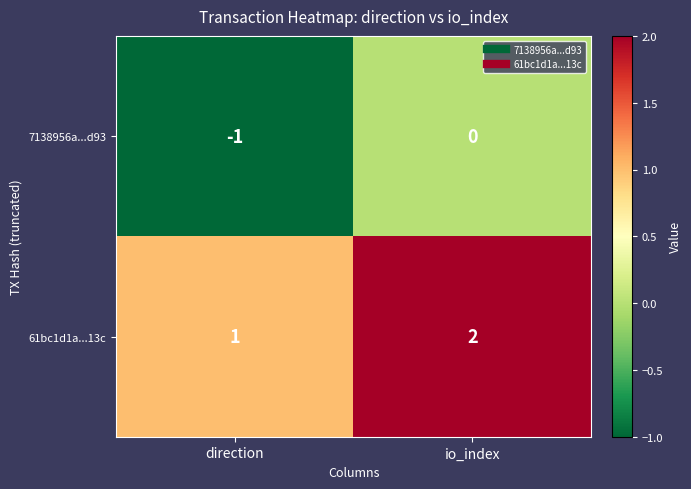

True or false: 61bc1d1a...13c has a value of 2 at io_index.

True